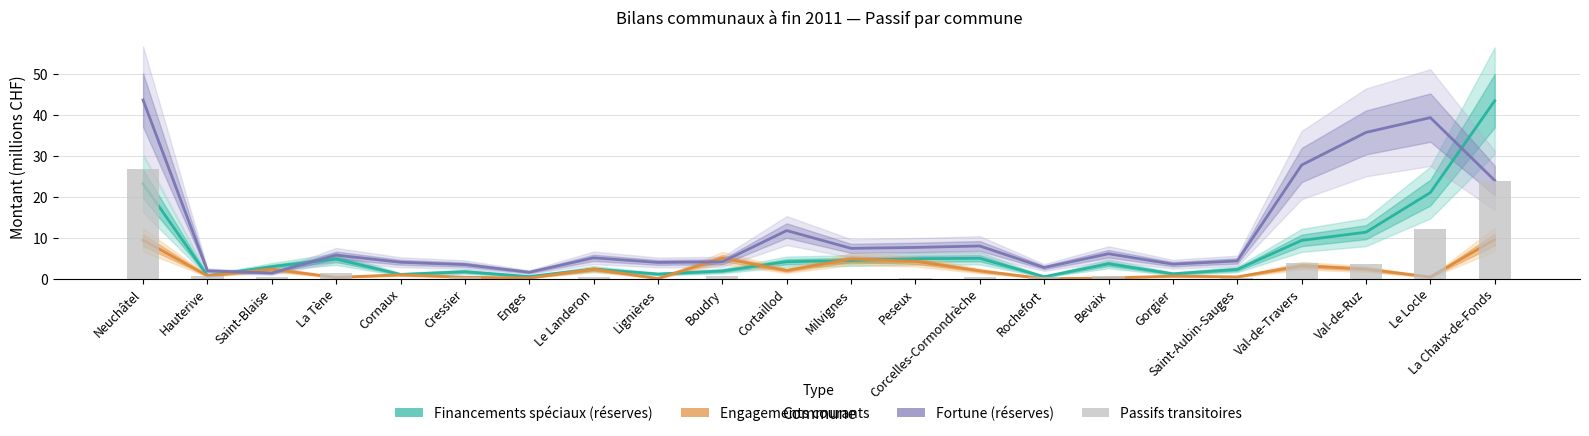

Between Cressier and Le Landeron, which series saw the biggest shift?

Engagements courants